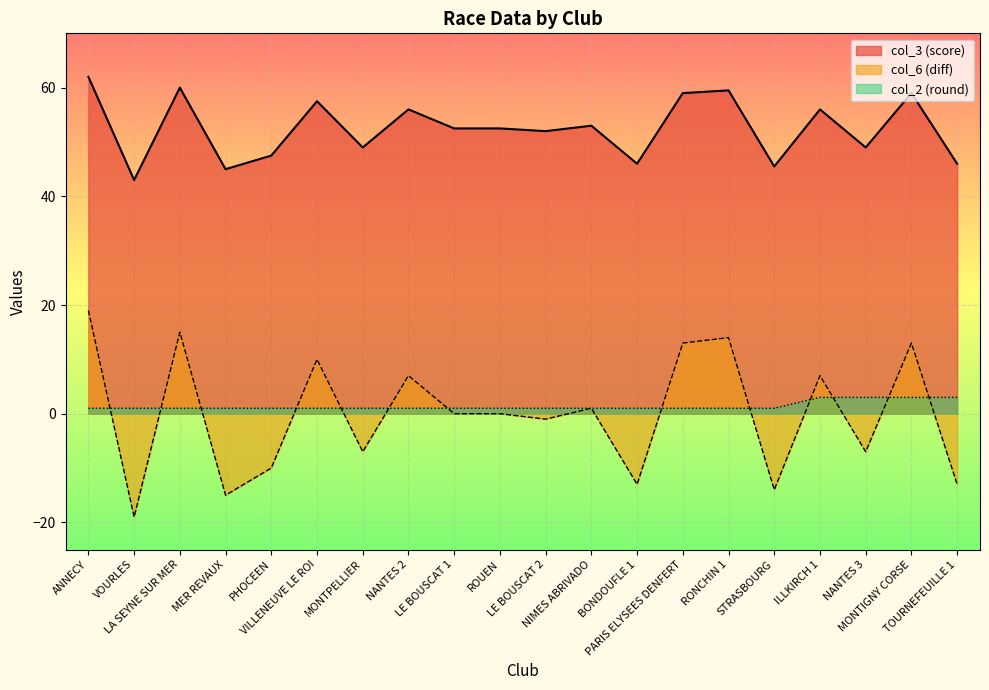

What is the total value across all series at BONDOUFLE 1?

34.0